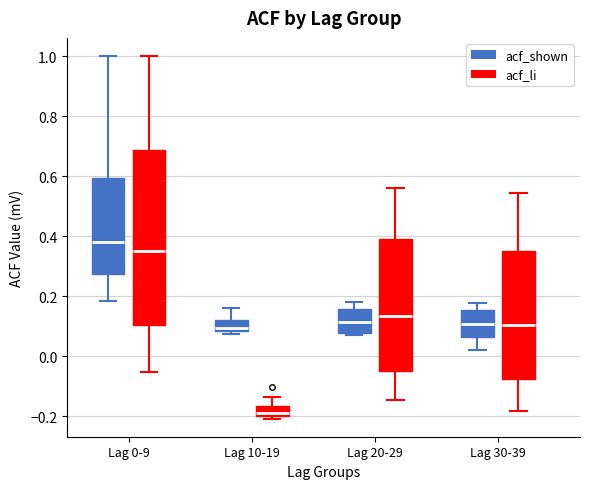

Reading left to right, read every box against the y-axis: the position of its median line, the range the box covers, and the ends of its whiskers. The values are not printed on the chart, so give them approximately, as read against the axis.

Lag 0-9 (acf_shown): median 0.38, box 0.28 to 0.60, whiskers 0.18 to 1.00
Lag 0-9 (acf_li): median 0.36, box 0.10 to 0.68, whiskers -0.06 to 1.00
Lag 10-19 (acf_shown): median 0.10, box 0.08 to 0.12, whiskers 0.08 (just below the box's lower edge) to 0.16
Lag 10-19 (acf_li): median -0.18, box -0.20 to -0.16, whiskers -0.20 (just below the box's lower edge) to -0.14
Lag 20-29 (acf_shown): median 0.12, box 0.08 to 0.16, whiskers 0.08 to 0.18
Lag 20-29 (acf_li): median 0.14, box -0.04 to 0.40, whiskers -0.14 to 0.56
Lag 30-39 (acf_shown): median 0.10, box 0.06 to 0.16, whiskers 0.02 to 0.18
Lag 30-39 (acf_li): median 0.10, box -0.08 to 0.36, whiskers -0.18 to 0.54